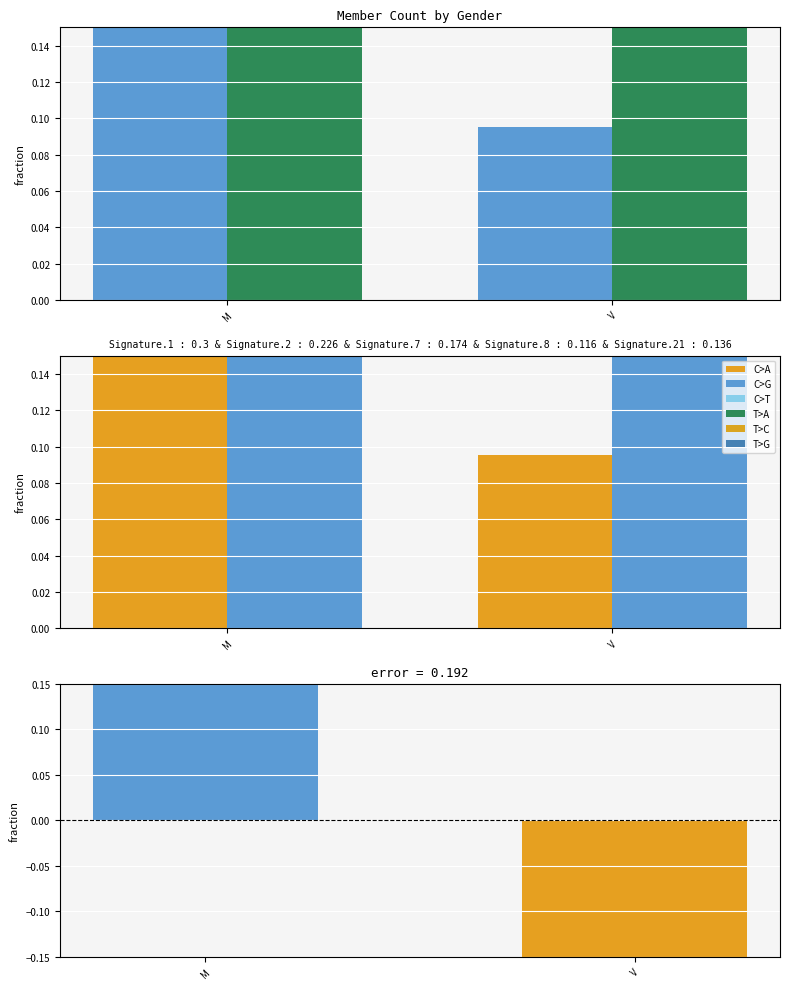

At which label is C>G closest to 0?

V